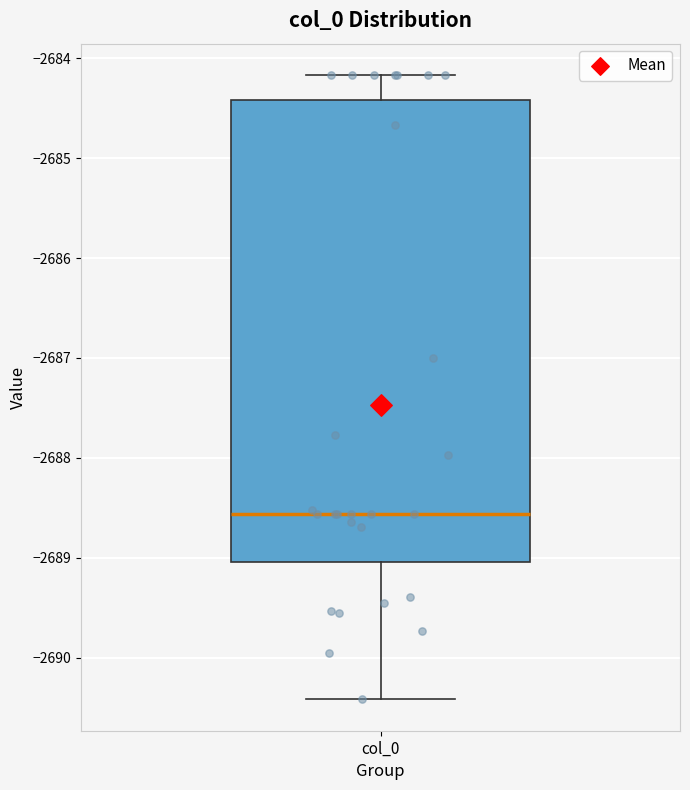

Transcribe this box plot: give where the median line is, the range the box spans, and where the two whiskers end, as read against the y-axis. The values are not printed on the chart, so give them approximately, as read against the axis.

median -2688.6, box -2689.0 to -2684.4, whiskers -2690.4 to -2684.2